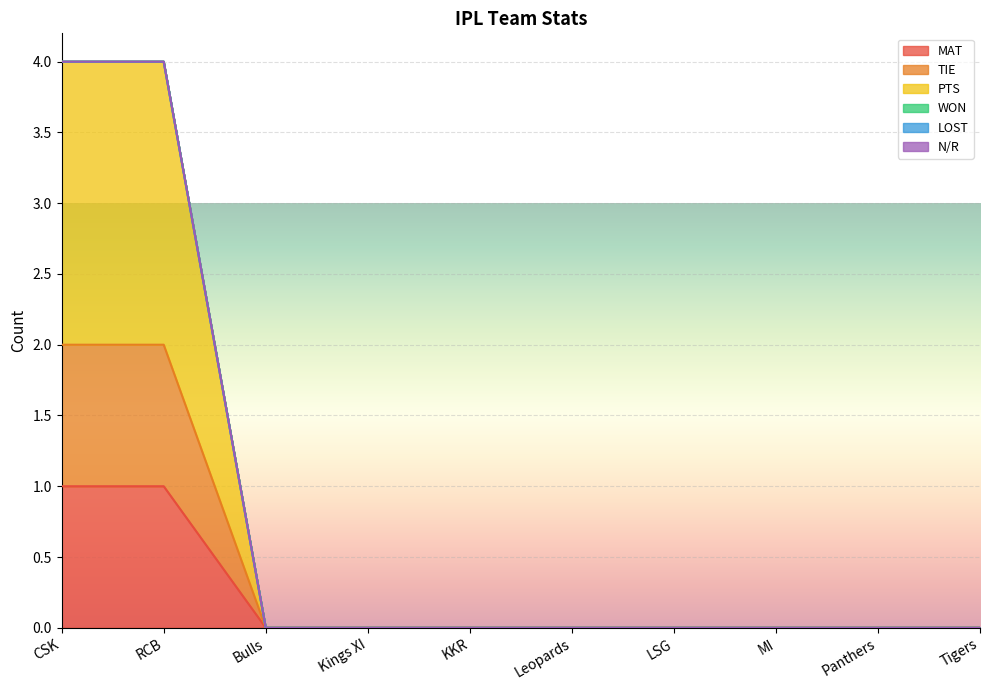

What is the greatest value displayed?

4